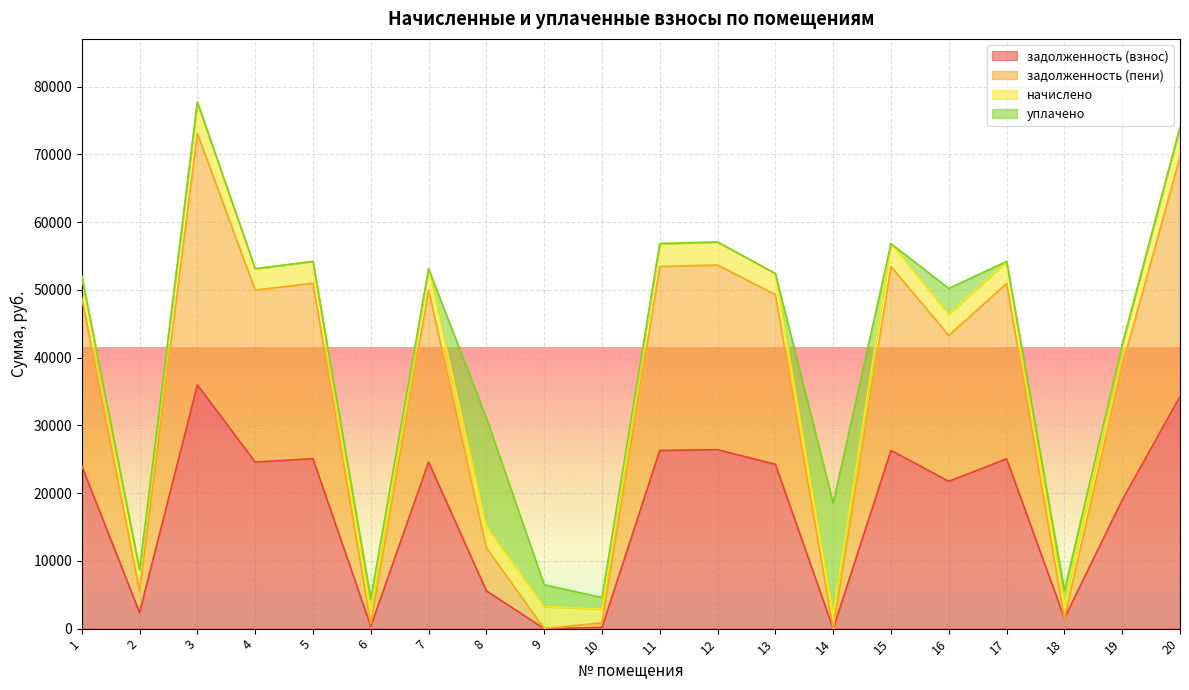

The задолженность (взнос) series shows 25088.1 at 5. True or false?

True